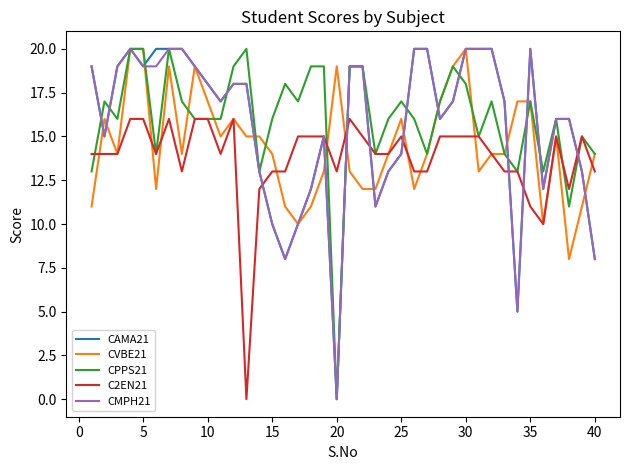

Reading right to left, what are all the values shown in this chart?

CAMA21: 8	13	16	16	12	20	5	17	20	20	20	17	16	20	20	14	13	11	19	19	0	15	12	10	8	10	13	18	18	17	18	19	20	20	20	19	20	19	15	19
CVBE21: 14	11	8	15	10	17	17	14	14	13	20	19	17	14	12	16	14	12	12	13	19	13	11	10	11	14	15	15	16	15	17	19	14	19	12	20	20	14	16	11
CPPS21: 14	15	11	16	13	17	13	14	17	15	18	19	17	14	16	17	16	14	19	19	0	19	19	17	18	16	13	20	19	16	16	16	17	20	14	20	20	16	17	13
C2EN21: 13	15	12	15	10	11	13	13	14	15	15	15	15	13	13	15	14	14	15	16	13	15	15	15	13	13	12	0	16	14	16	16	13	16	14	16	16	14	14	14
CMPH21: 8	13	16	16	12	20	5	17	20	20	20	17	16	20	20	14	13	11	19	19	0	15	12	10	8	10	13	18	18	17	18	19	20	20	19	19	20	19	15	19